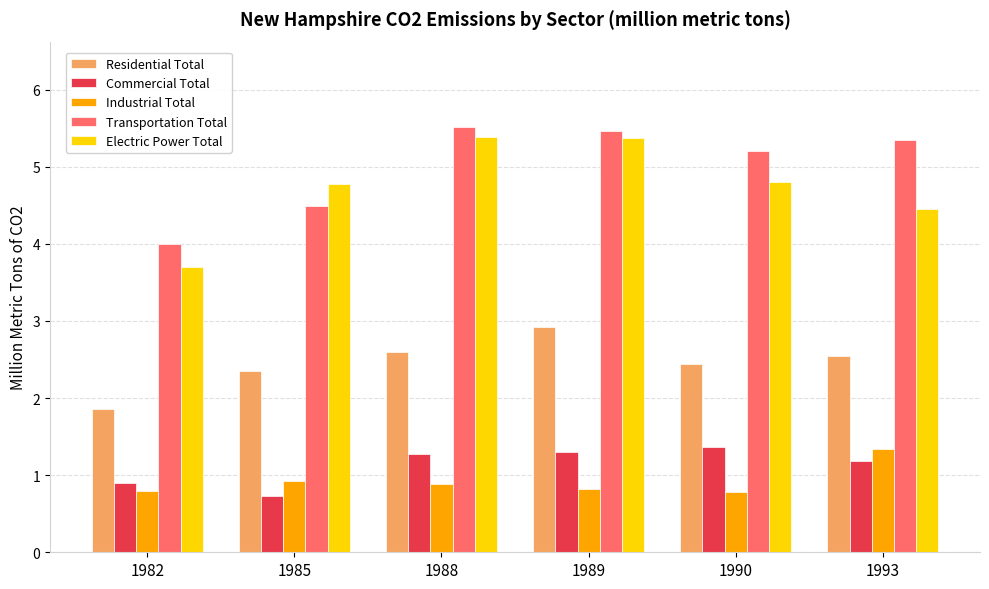

What is the total value across all series at 1993?

14.9